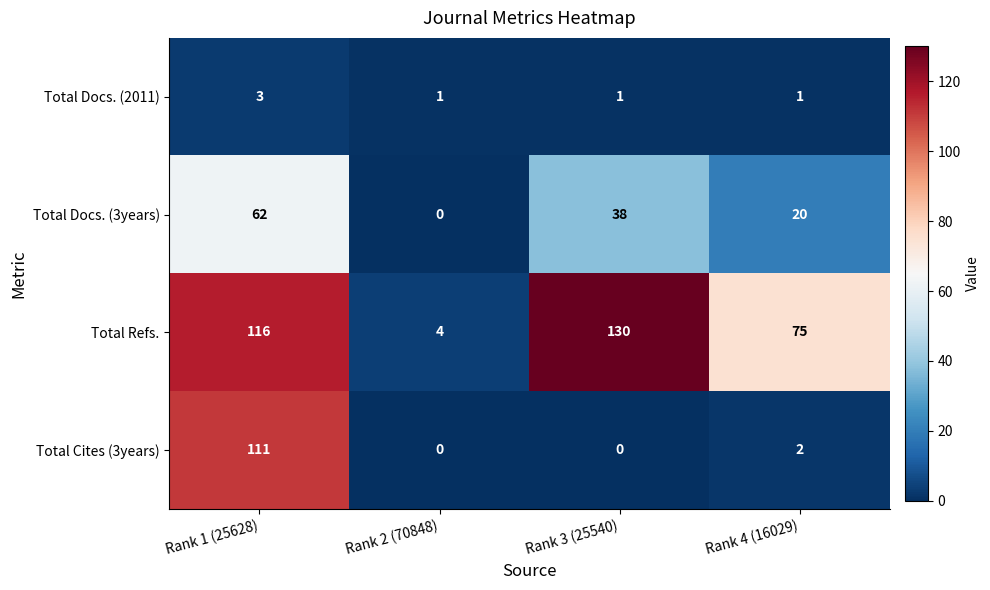

Rank the series by their maximum value, from lowest to highest.

Total Docs. (2011), Total Docs. (3years), Total Cites (3years), Total Refs.